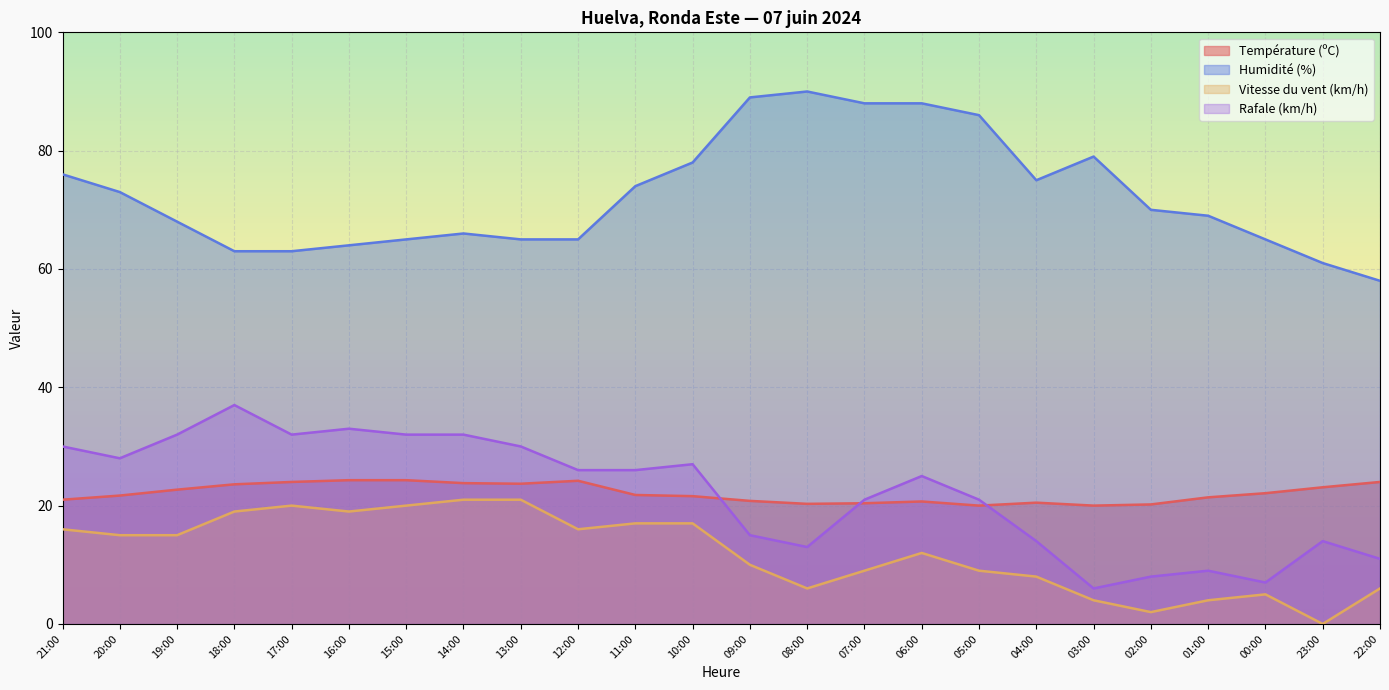

What is the sum of the Température (ºC) values at 15:00 and 08:00?

44.6